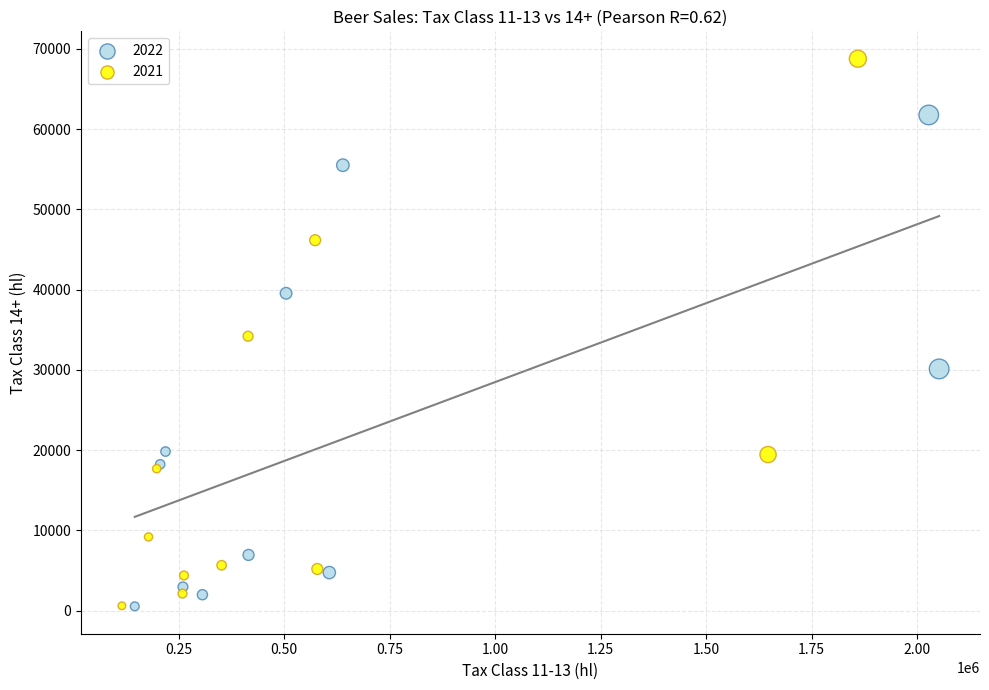

Which series has the widest spread of Y values?

2021